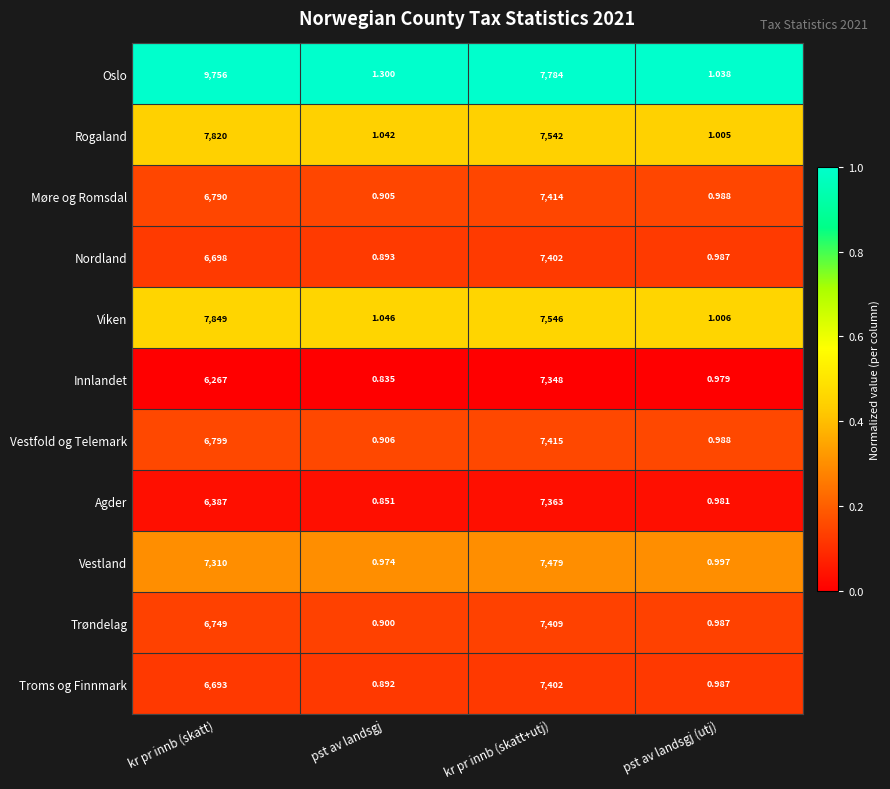

Which series has the largest range (max minus min)?

Oslo